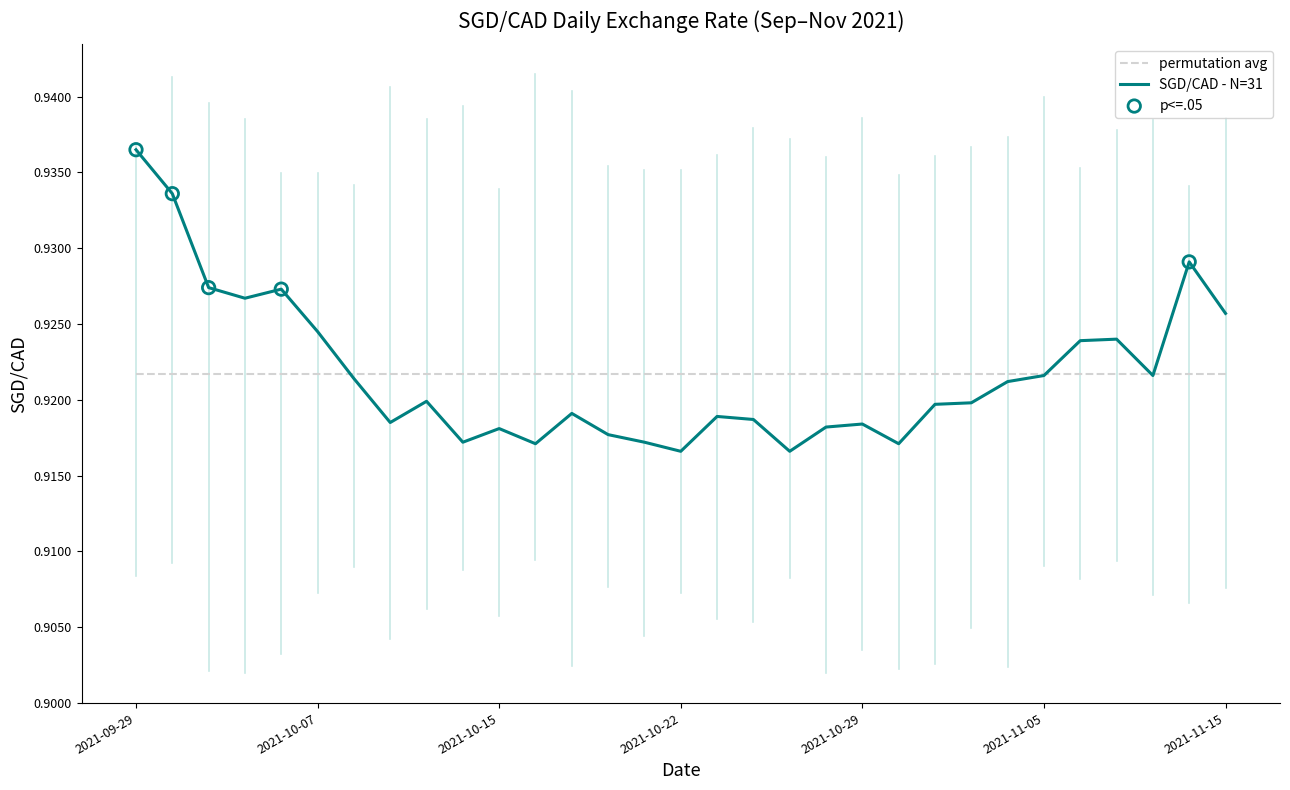

Which series has the widest spread of values?

SGD/CAD - N=31